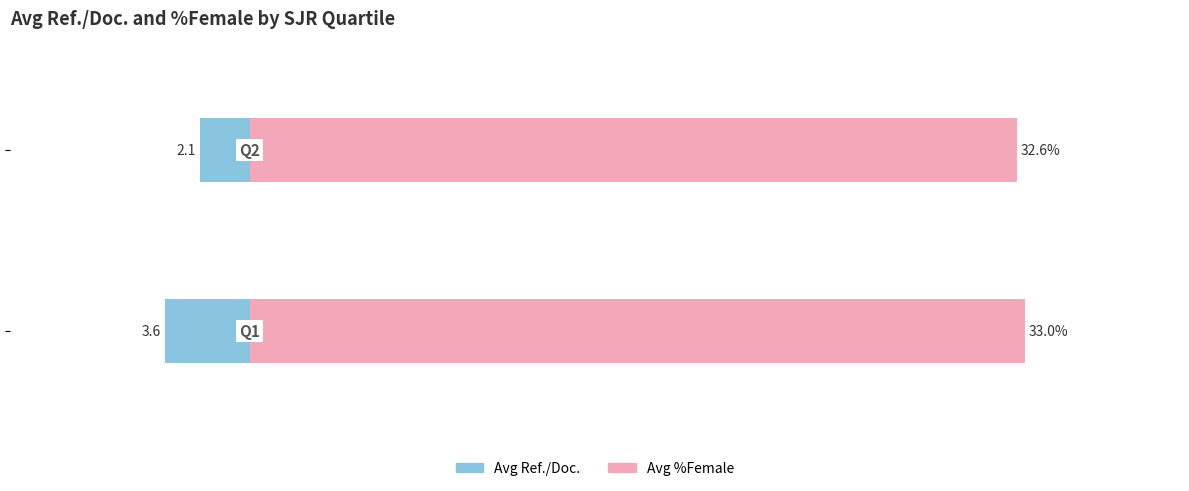

Is it true that Avg Ref./Doc. (left) equals -3.6 at 0?

True